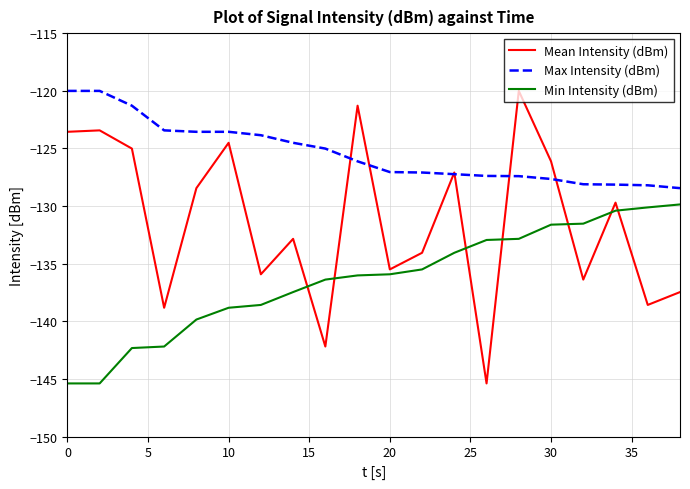

How many intersections are there between Min Intensity (dBm) and Mean Intensity (dBm)?

7